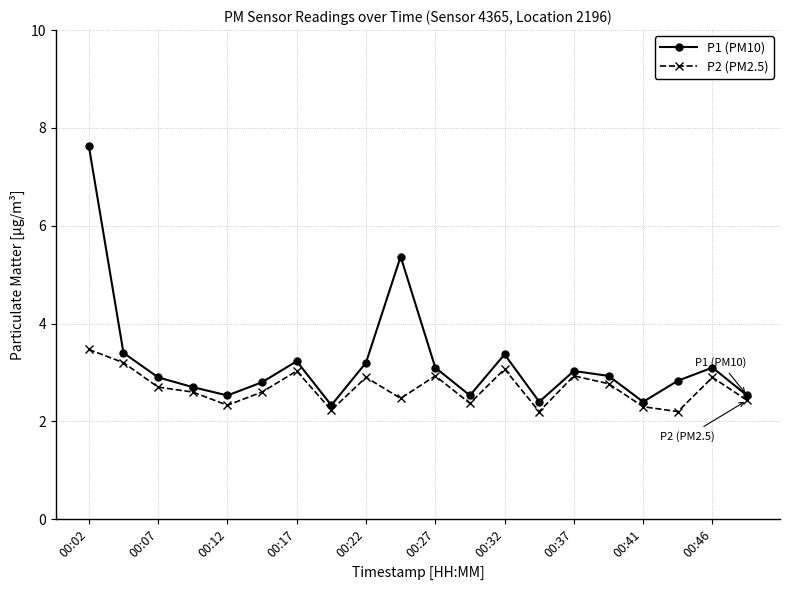

Rank the series by their maximum value, from lowest to highest.

P2 (PM2.5), P1 (PM10)